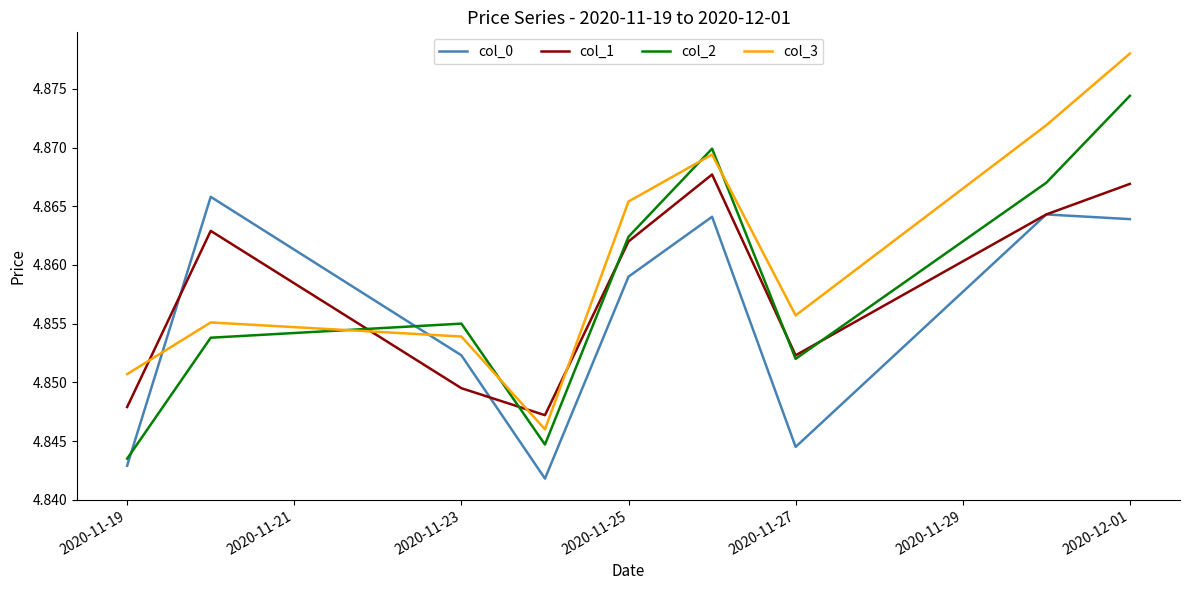

Rank the series by their maximum value, from lowest to highest.

col_0, col_1, col_2, col_3